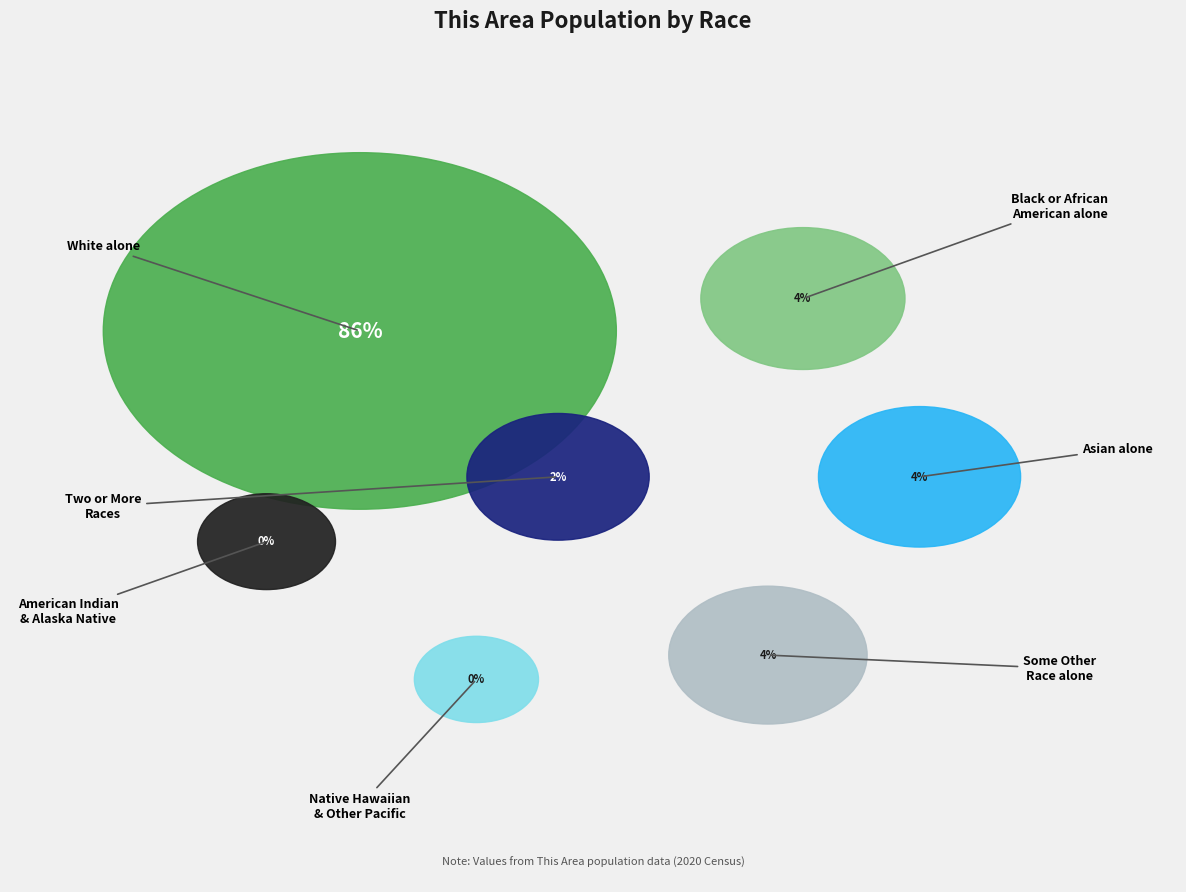

To the nearest percent, what portion does Black or African American alone represent?

4%